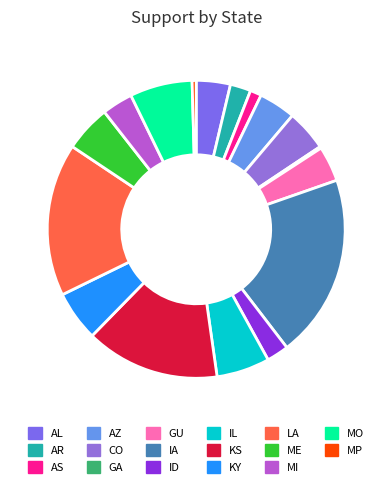

Does any single category account for the majority?

No